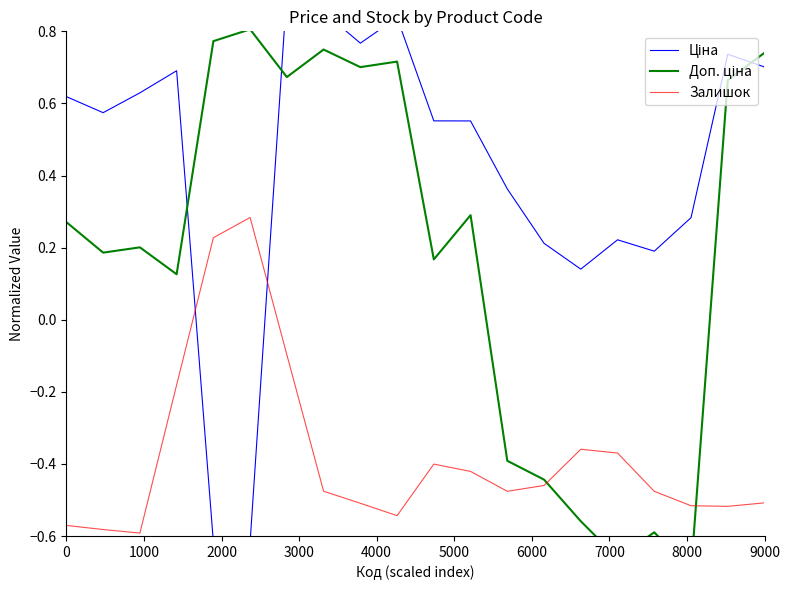

How many values in Доп. ціна are below zero?

6